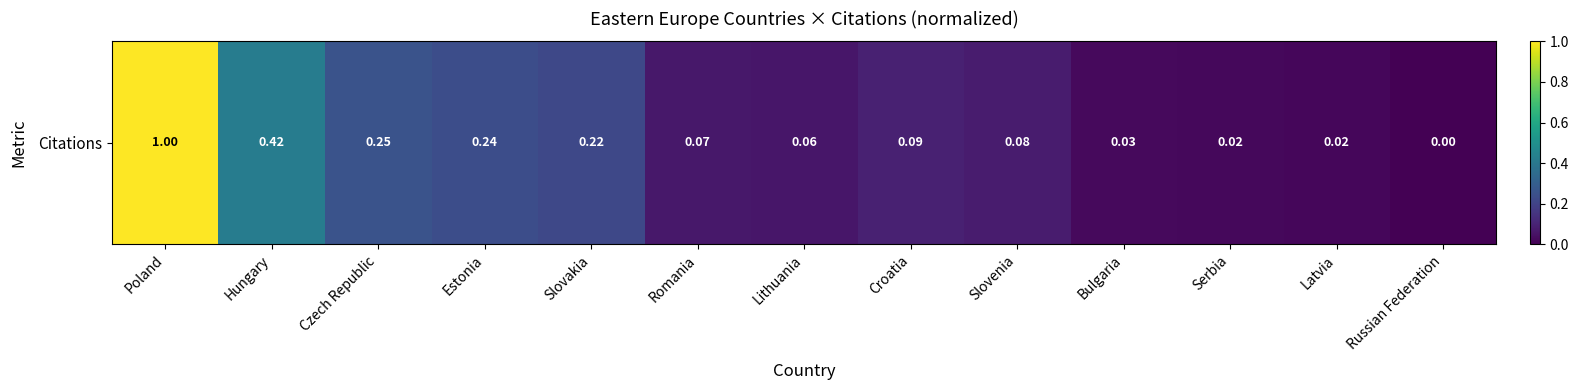

The value at Hungary is 0.4. True or false?

True